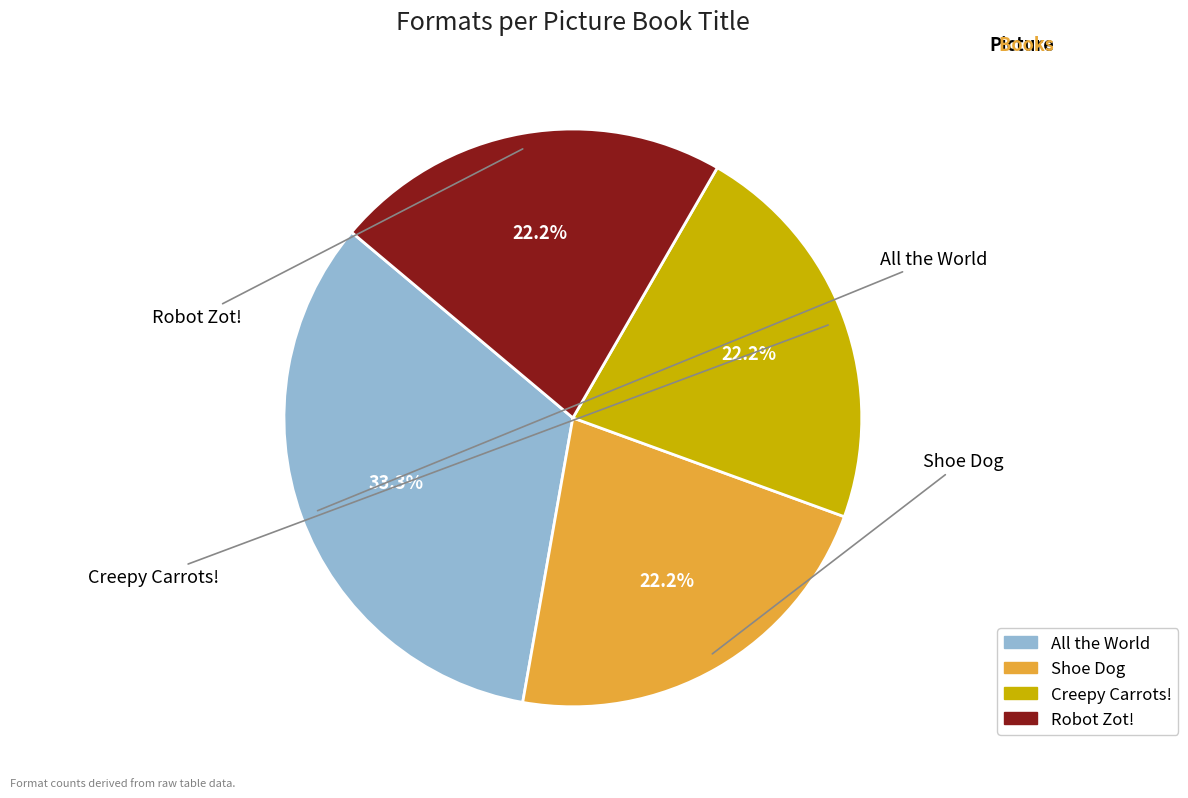

To the nearest percent, what is the combined percentage of Creepy Carrots! and Shoe Dog?

44%